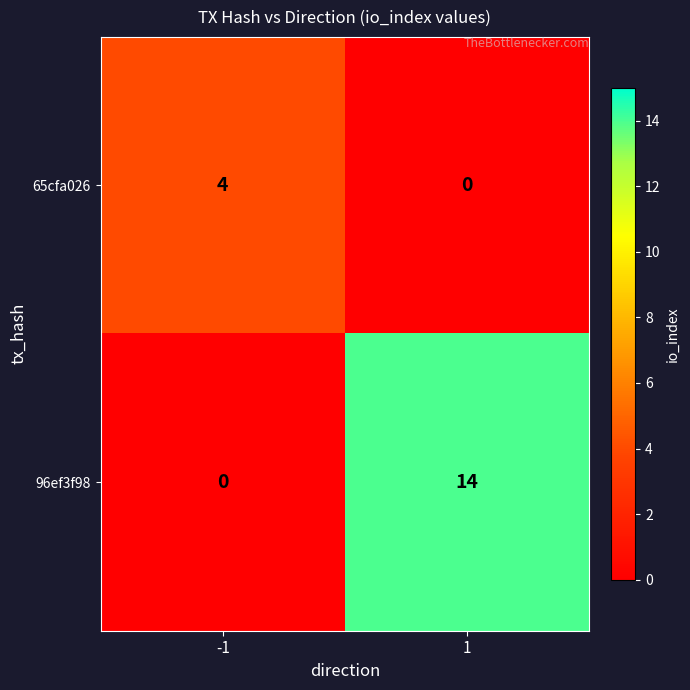

Which series has the largest range (max minus min)?

96ef3f98